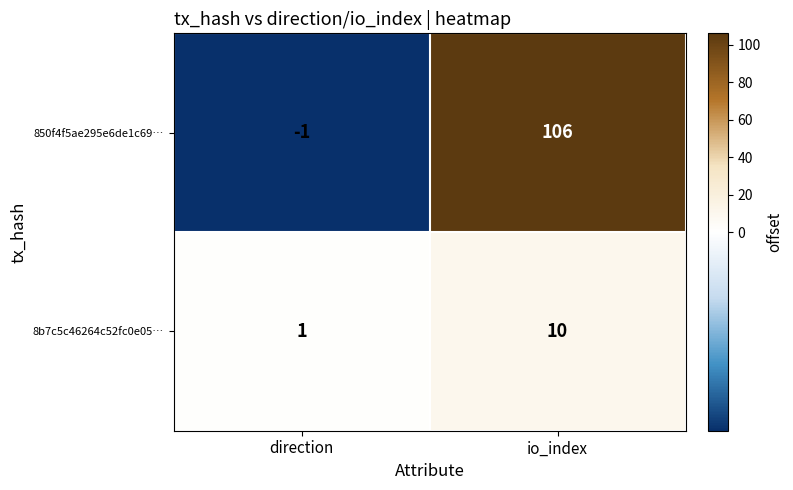

At how many categories does at least one series exceed 41?

1